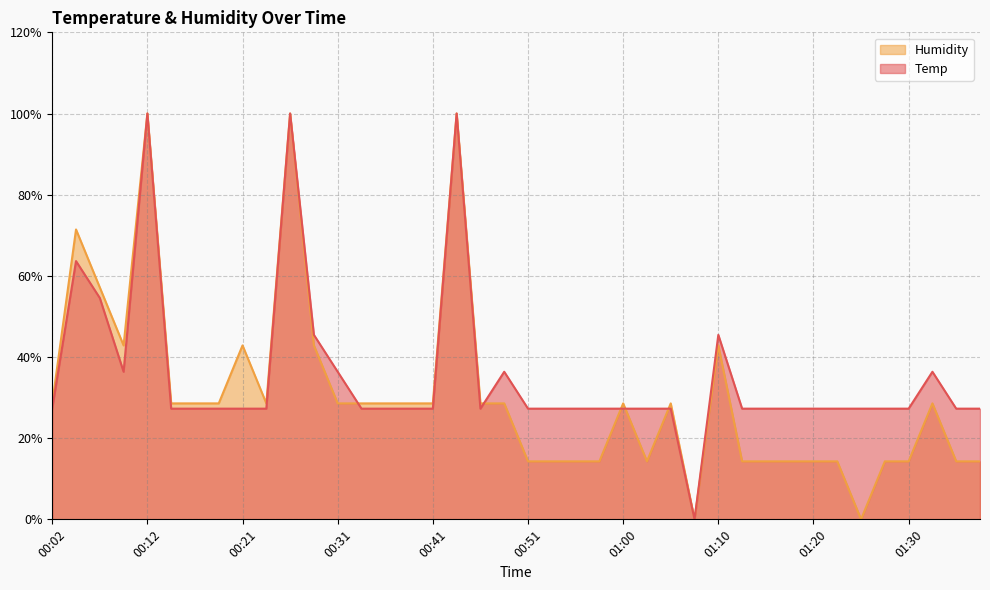

How many data points does each series have?

40